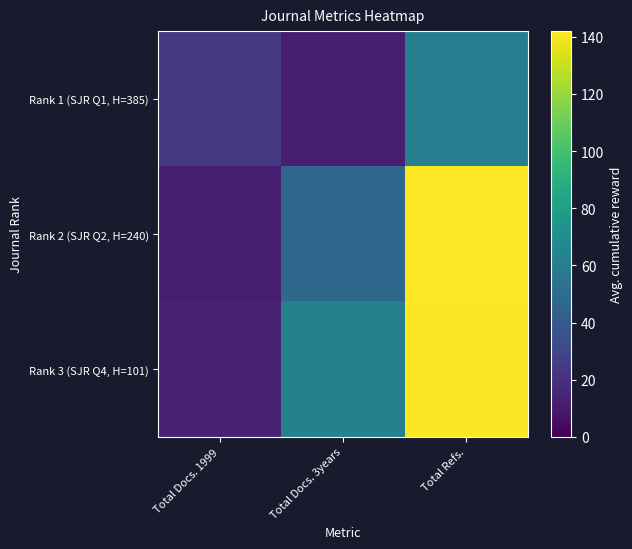

Reading left to right, list all the values displayed in this chart.

Rank 1 (SJR Q1, H=385): Total Docs. 1999=24	Total Docs. 3years=12	Total Refs.=61
Rank 2 (SJR Q2, H=240): Total Docs. 1999=12	Total Docs. 3years=48	Total Refs.=142
Rank 3 (SJR Q4, H=101): Total Docs. 1999=14	Total Docs. 3years=62	Total Refs.=141